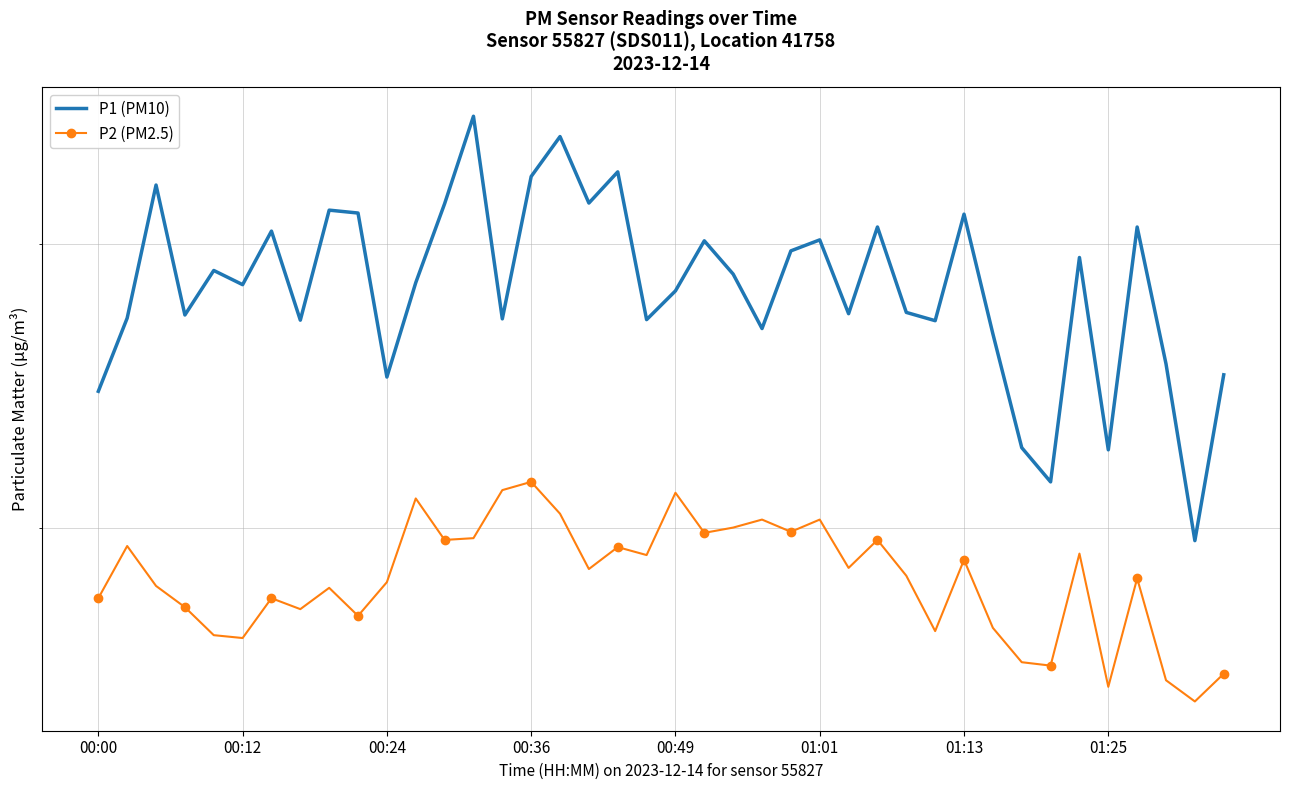

True or false: P1 (PM10) has a value of 27.2 at 28.

True